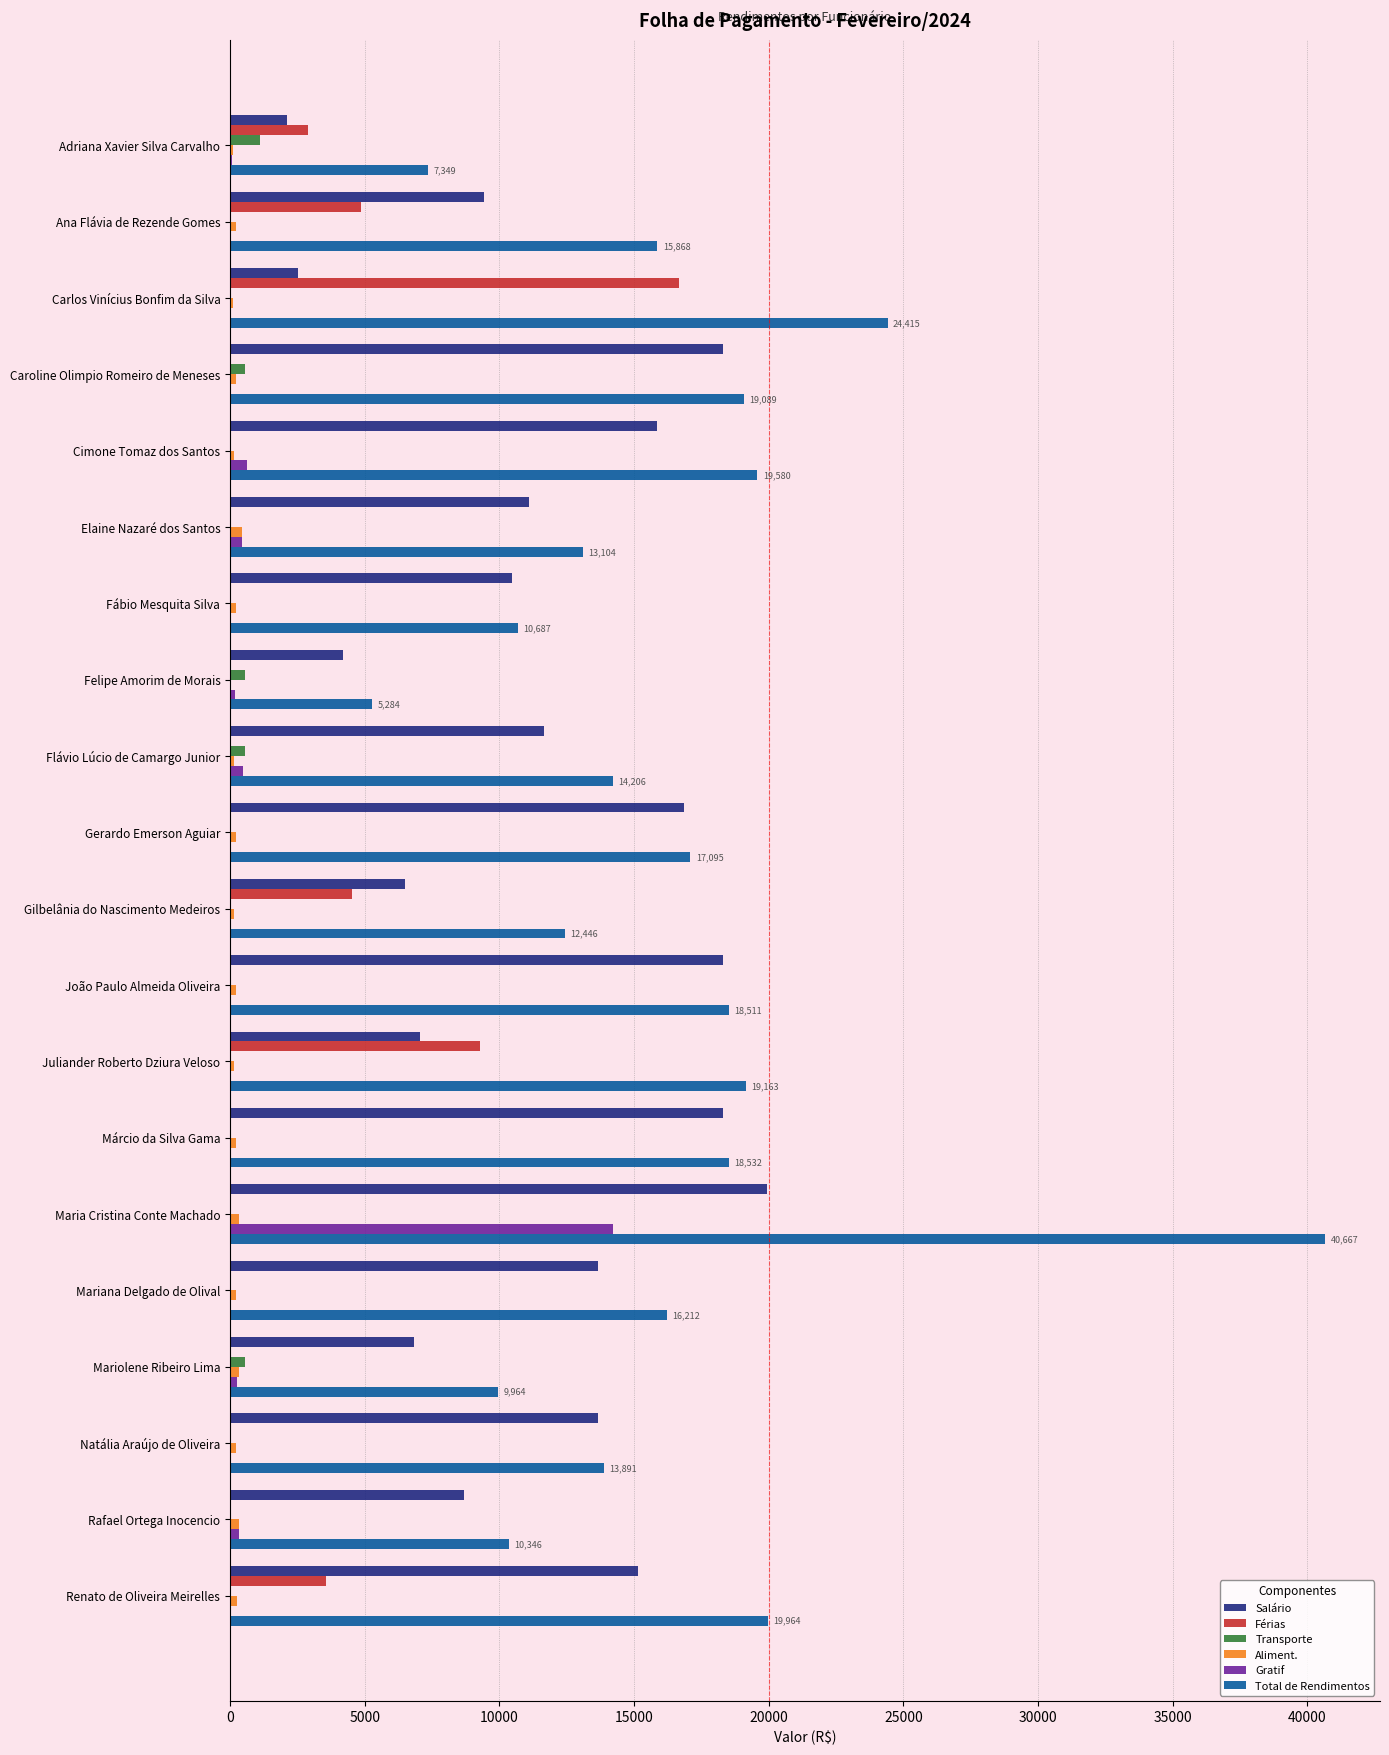

Which series has the largest range (max minus min)?

Total de Rendimentos